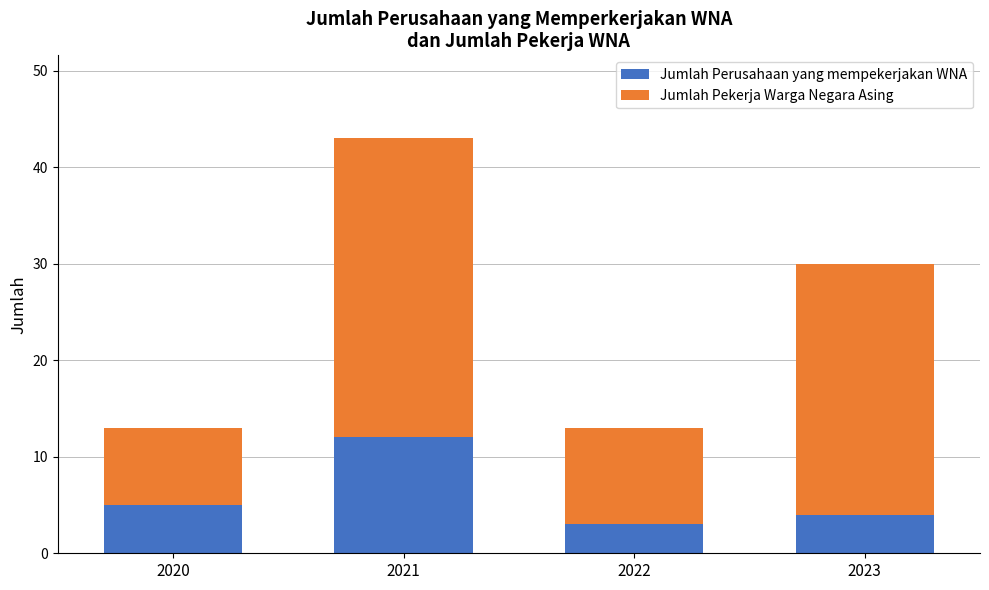

What is the sum of all Jumlah Perusahaan yang mempekerjakan WNA values?

24